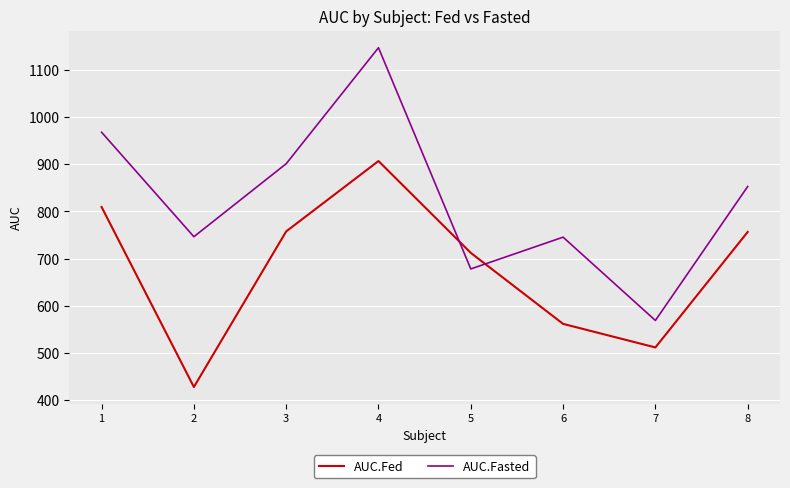

What is the difference between the AUC.Fed values at 8 and 7?

244.8